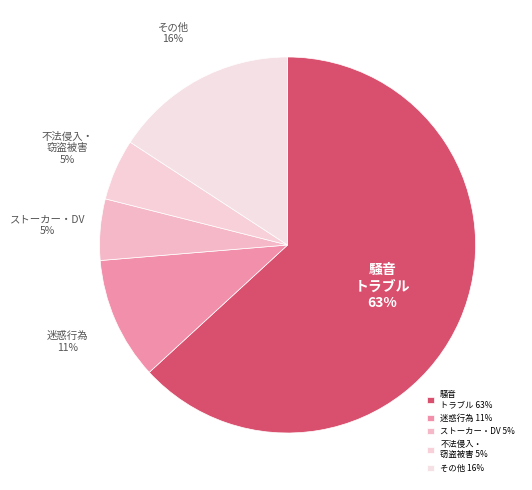

To the nearest percent, what is the difference between the 騒音 トラブル and ストーカー・DV slice percentages?

58%